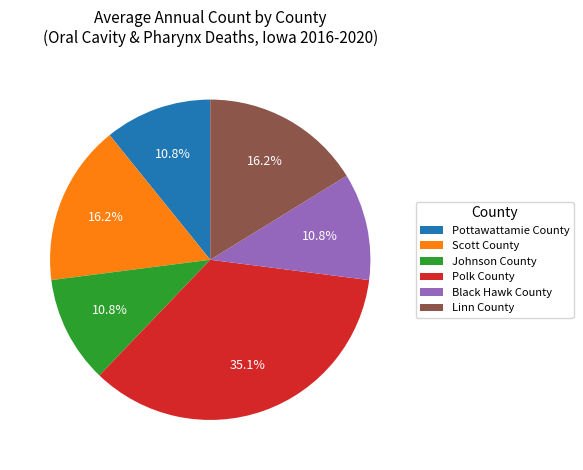

Which slice is the largest?

Polk County